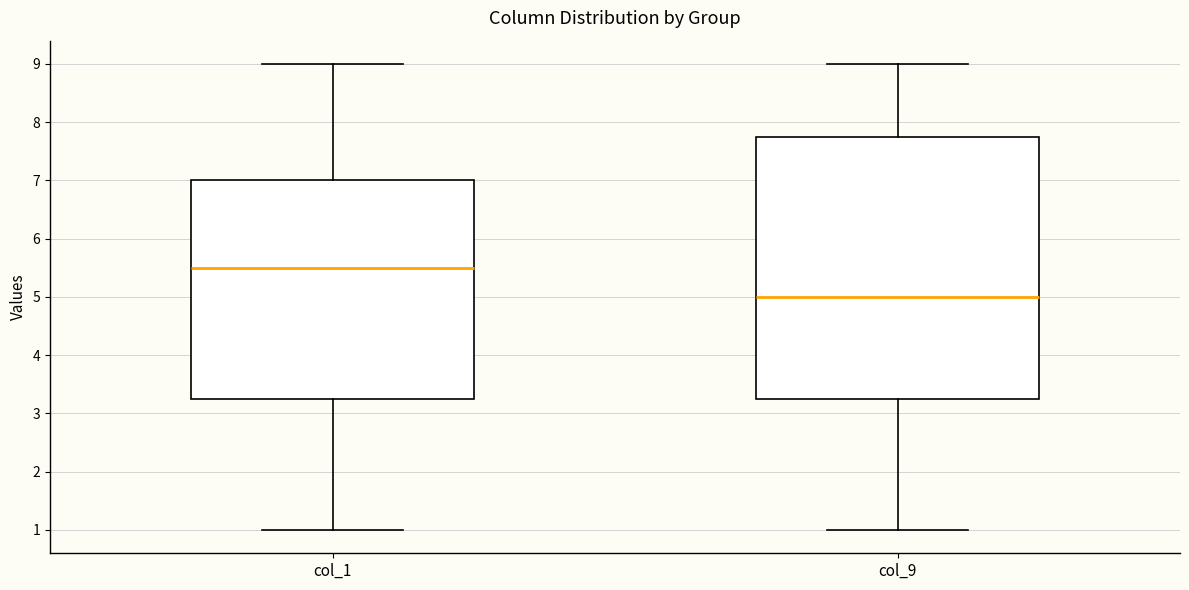

Where does the median line of the box for col_1 sit on the y-axis? The values are not printed on the chart, so give them approximately, as read against the axis.

5.5